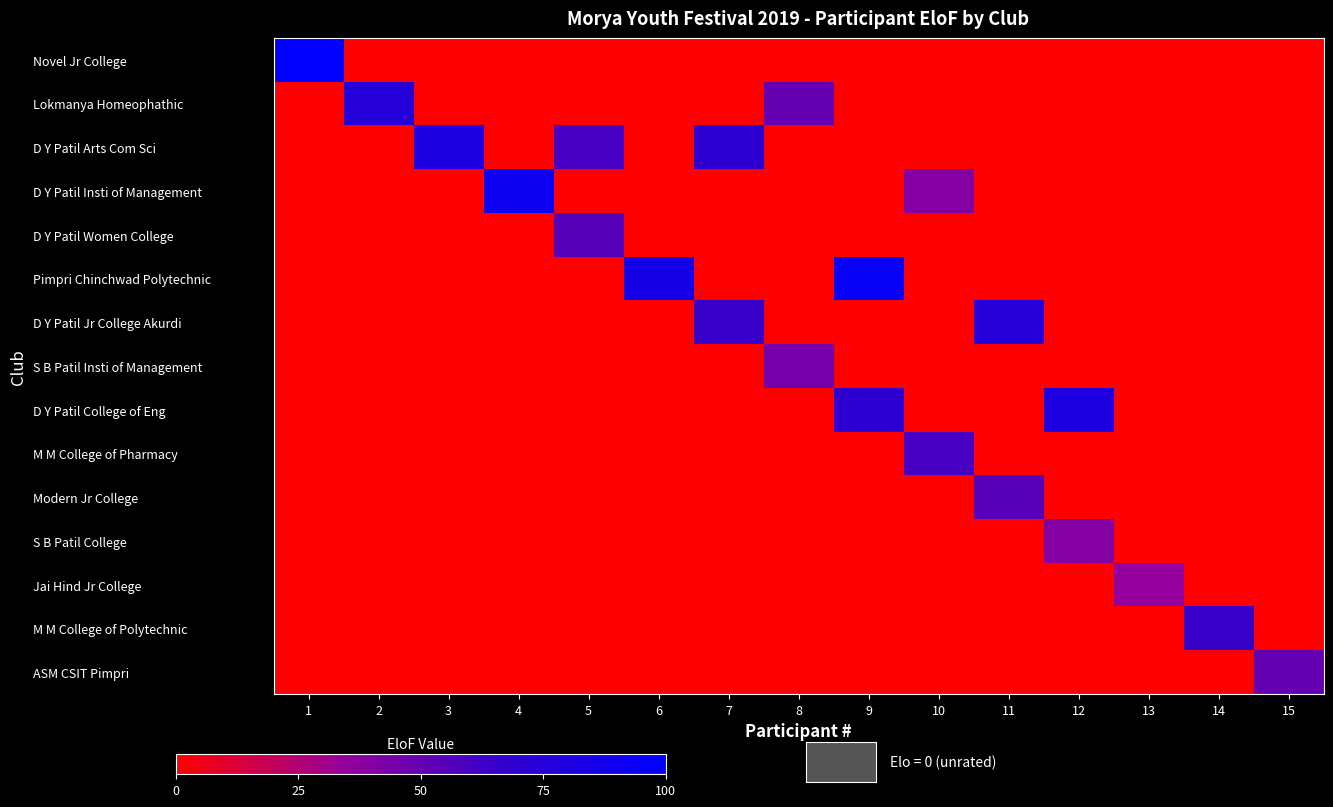

Reading left to right, extract all data points from this chart.

Novel Jr College: 1=100	2=0	3=0	4=0	5=0	6=0	7=0	8=0	9=0	10=0	11=0	12=0	13=0	14=0	15=0
Lokmanya Homeophathic: 1=0	2=75	3=0	4=0	5=0	6=0	7=0	8=50	9=0	10=0	11=0	12=0	13=0	14=0	15=0
D Y Patil Arts Com Sci: 1=0	2=0	3=80	4=0	5=60	6=0	7=70	8=0	9=0	10=0	11=0	12=0	13=0	14=0	15=0
D Y Patil Insti of Management: 1=0	2=0	3=0	4=90	5=0	6=0	7=0	8=0	9=0	10=40	11=0	12=0	13=0	14=0	15=0
D Y Patil Women College: 1=0	2=0	3=0	4=0	5=55	6=0	7=0	8=0	9=0	10=0	11=0	12=0	13=0	14=0	15=0
Pimpri Chinchwad Polytechnic: 1=0	2=0	3=0	4=0	5=0	6=85	7=0	8=0	9=95	10=0	11=0	12=0	13=0	14=0	15=0
D Y Patil Jr College Akurdi: 1=0	2=0	3=0	4=0	5=0	6=0	7=65	8=0	9=0	10=0	11=75	12=0	13=0	14=0	15=0
S B Patil Insti of Management: 1=0	2=0	3=0	4=0	5=0	6=0	7=0	8=45	9=0	10=0	11=0	12=0	13=0	14=0	15=0
D Y Patil College of Eng: 1=0	2=0	3=0	4=0	5=0	6=0	7=0	8=0	9=70	10=0	11=0	12=80	13=0	14=0	15=0
M M College of Pharmacy: 1=0	2=0	3=0	4=0	5=0	6=0	7=0	8=0	9=0	10=60	11=0	12=0	13=0	14=0	15=0
Modern Jr College: 1=0	2=0	3=0	4=0	5=0	6=0	7=0	8=0	9=0	10=0	11=55	12=0	13=0	14=0	15=0
S B Patil College: 1=0	2=0	3=0	4=0	5=0	6=0	7=0	8=0	9=0	10=0	11=0	12=40	13=0	14=0	15=0
Jai Hind Jr College: 1=0	2=0	3=0	4=0	5=0	6=0	7=0	8=0	9=0	10=0	11=0	12=0	13=35	14=0	15=0
M M College of Polytechnic: 1=0	2=0	3=0	4=0	5=0	6=0	7=0	8=0	9=0	10=0	11=0	12=0	13=0	14=65	15=0
ASM CSIT Pimpri: 1=0	2=0	3=0	4=0	5=0	6=0	7=0	8=0	9=0	10=0	11=0	12=0	13=0	14=0	15=50